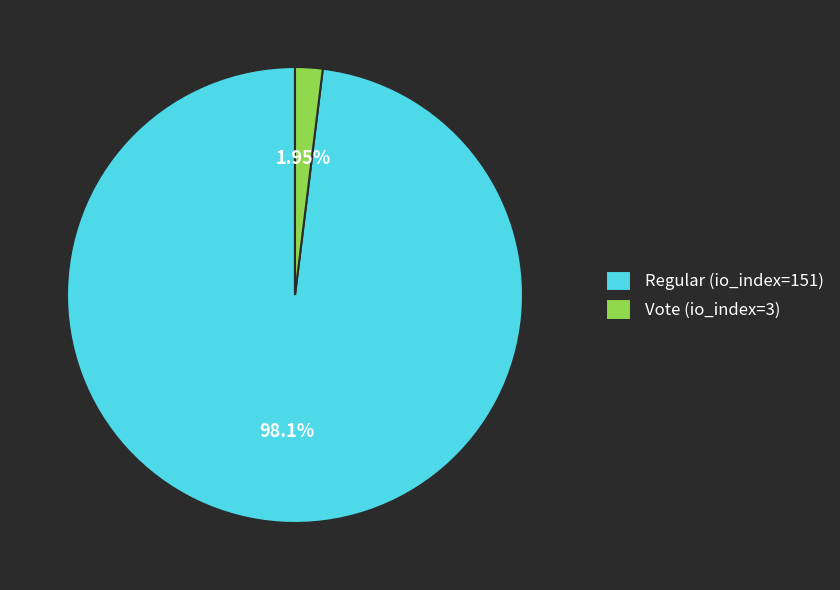

Is there a majority slice in this chart?

Yes